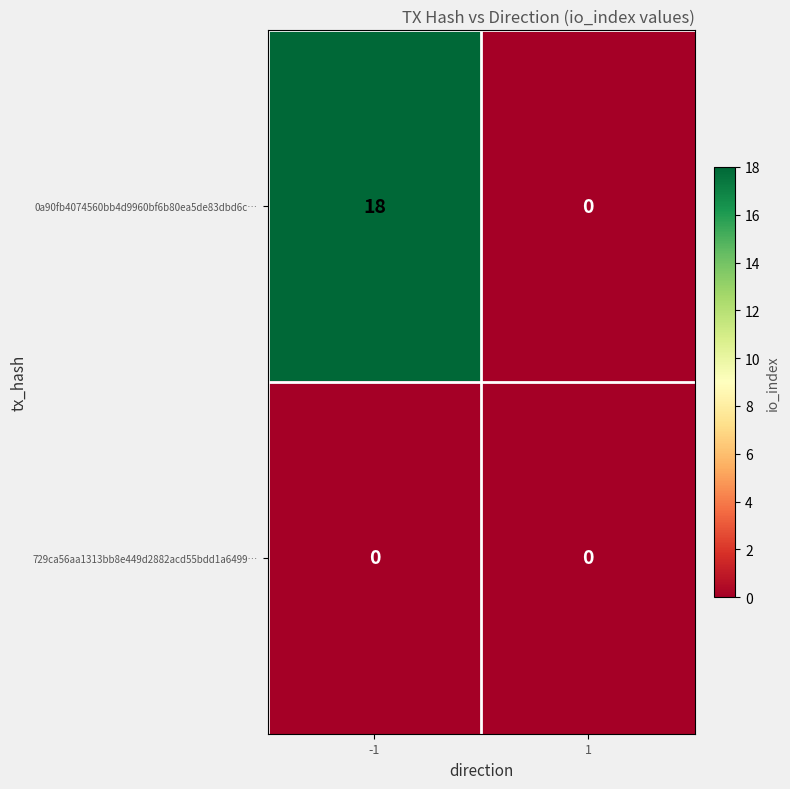

At which category is the sum across all series the highest?

-1